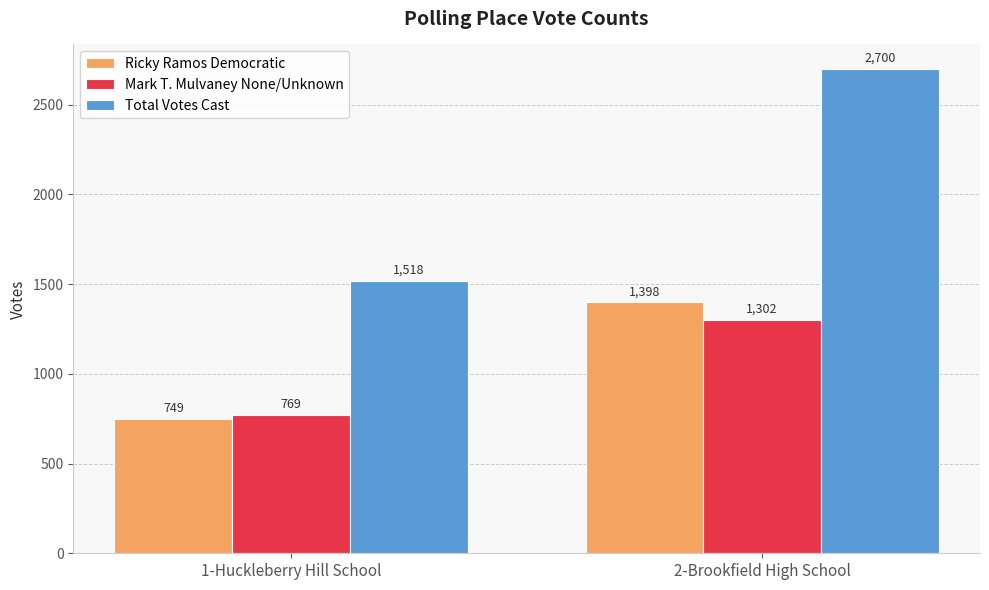

Which series changed the most between 1-Huckleberry Hill School and 2-Brookfield High School?

Total Votes Cast